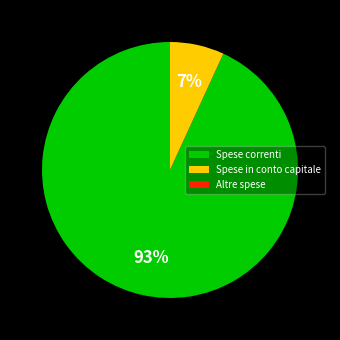

Between Spese correnti and Spese in conto capitale, which is larger?

Spese correnti